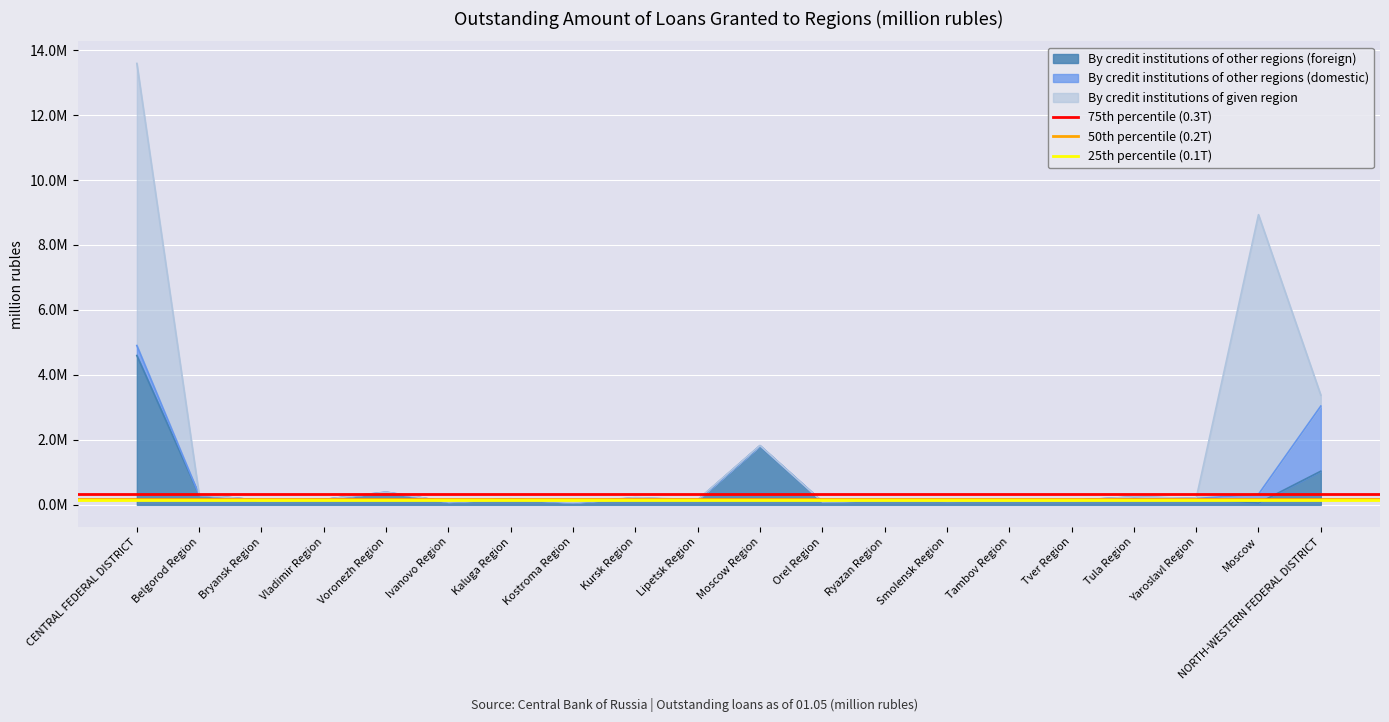

What value does the 25th percentile (0.1T) series have at CENTRAL FEDERAL DISTRICT?

136983.5